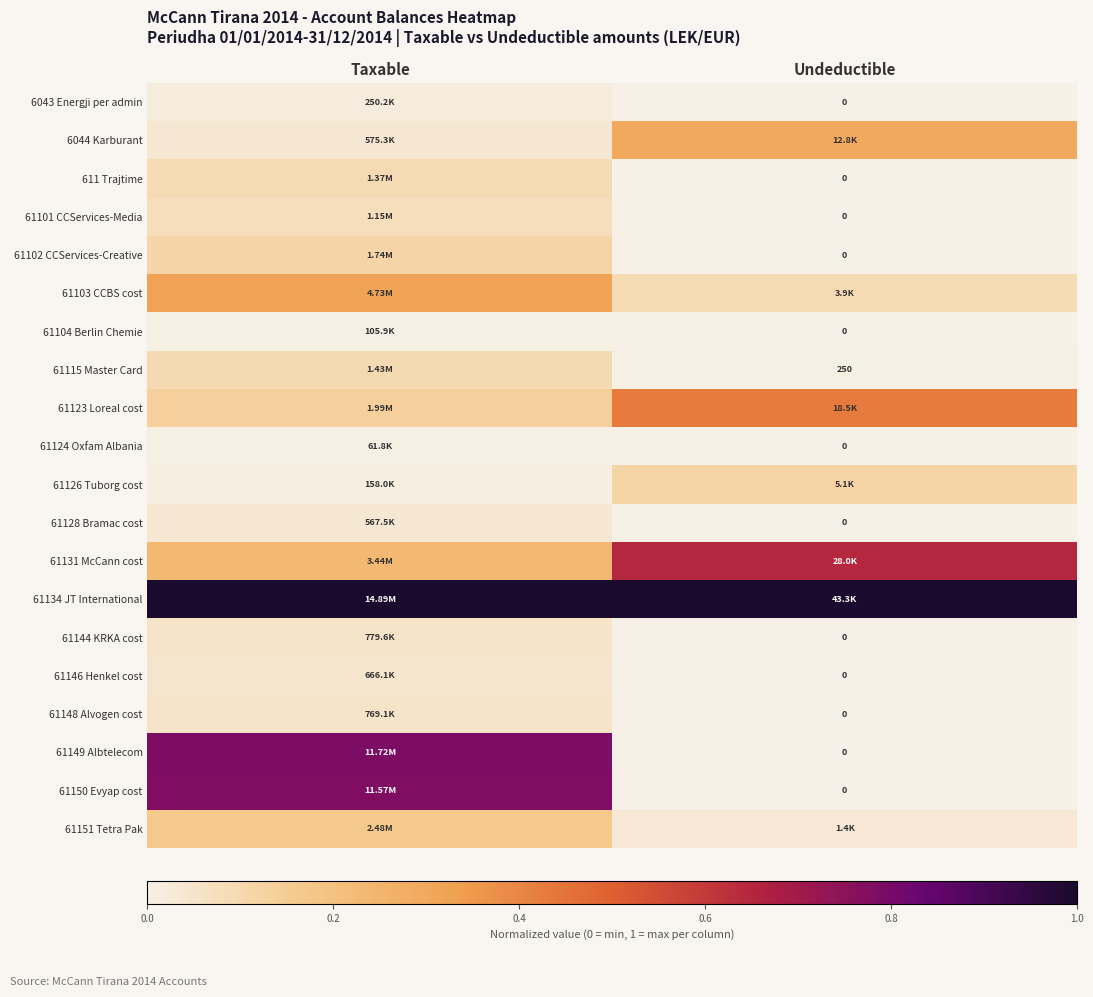

Is it true that 6044 Karburant equals 0.0 at Taxable?

True